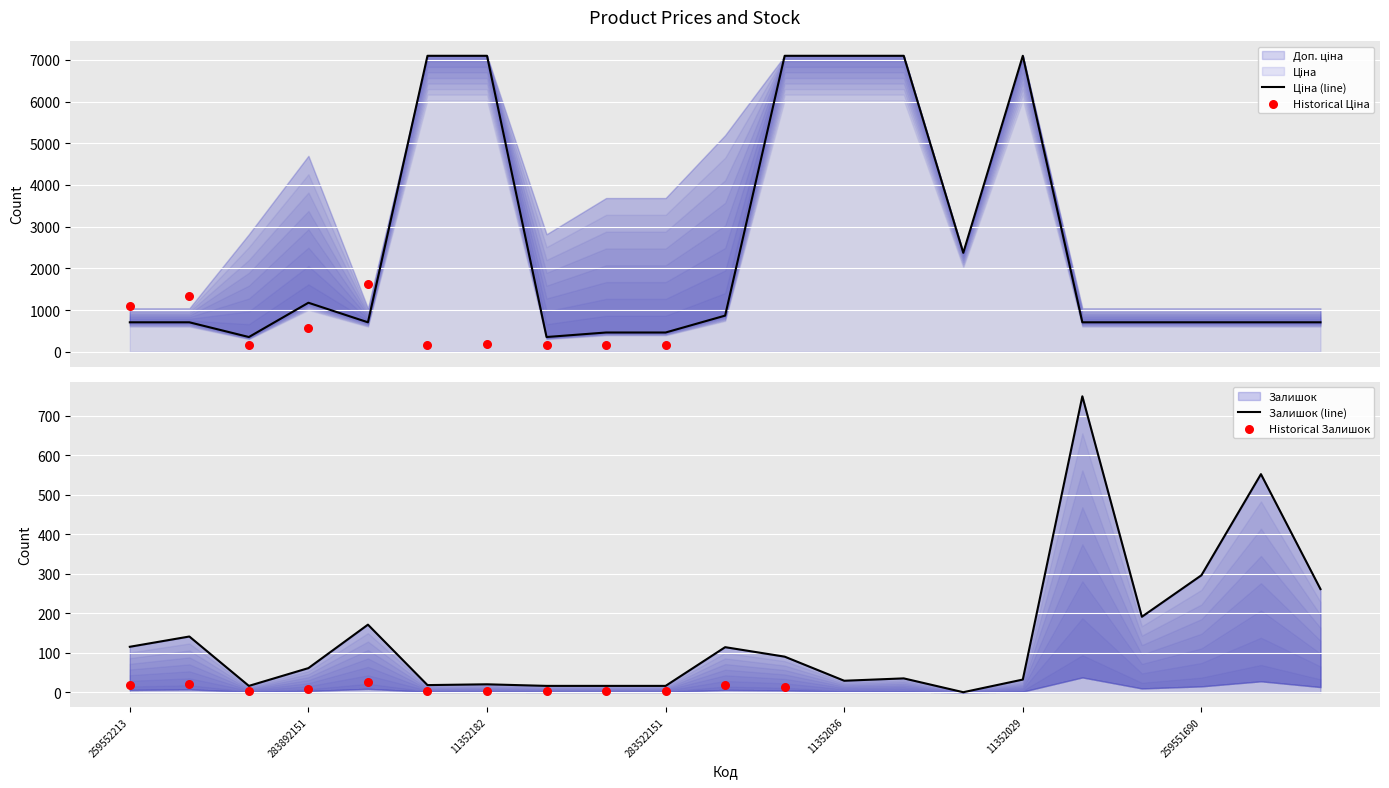

Which series has the largest Y range (max minus min)?

Ціна